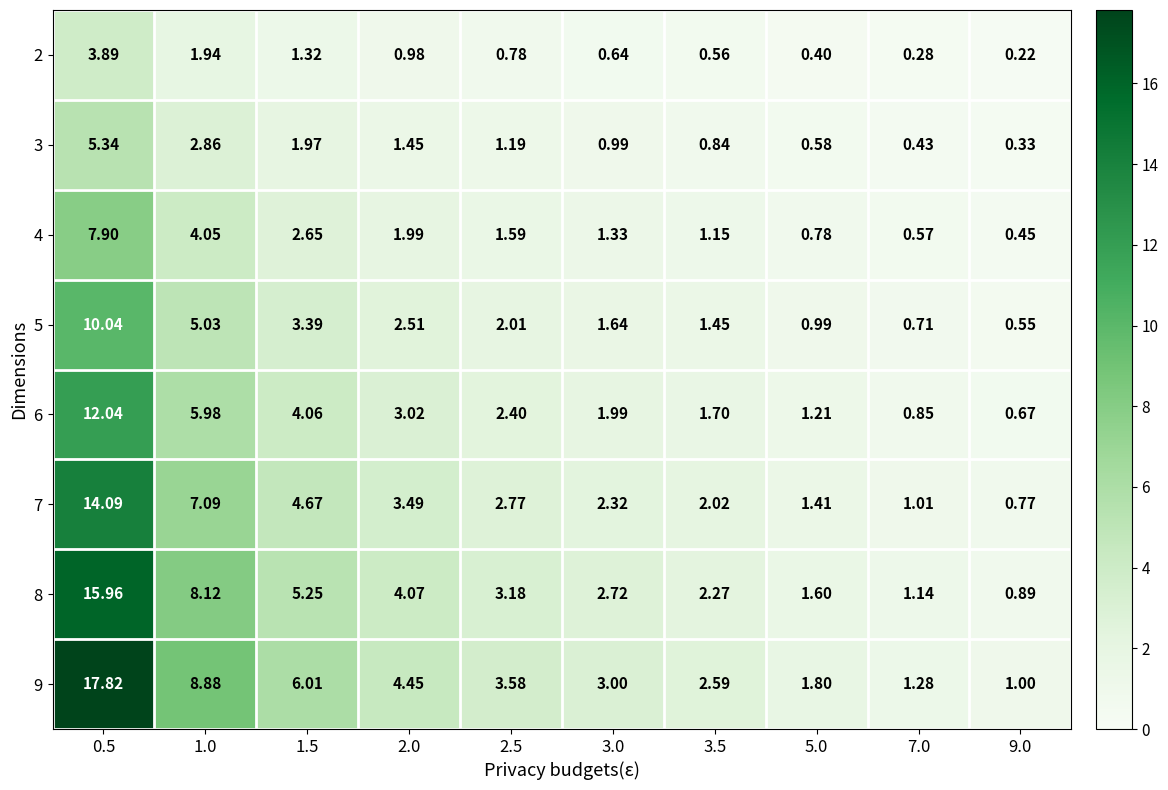

What is the spread (max minus min) of values at 7.0?

1.0